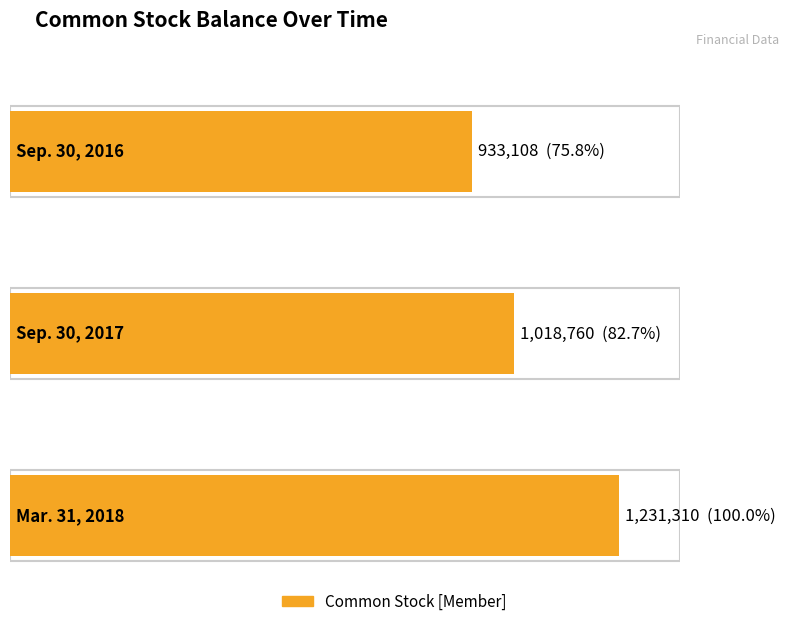

The value at Mar. 31, 2018 is 1231310. True or false?

True